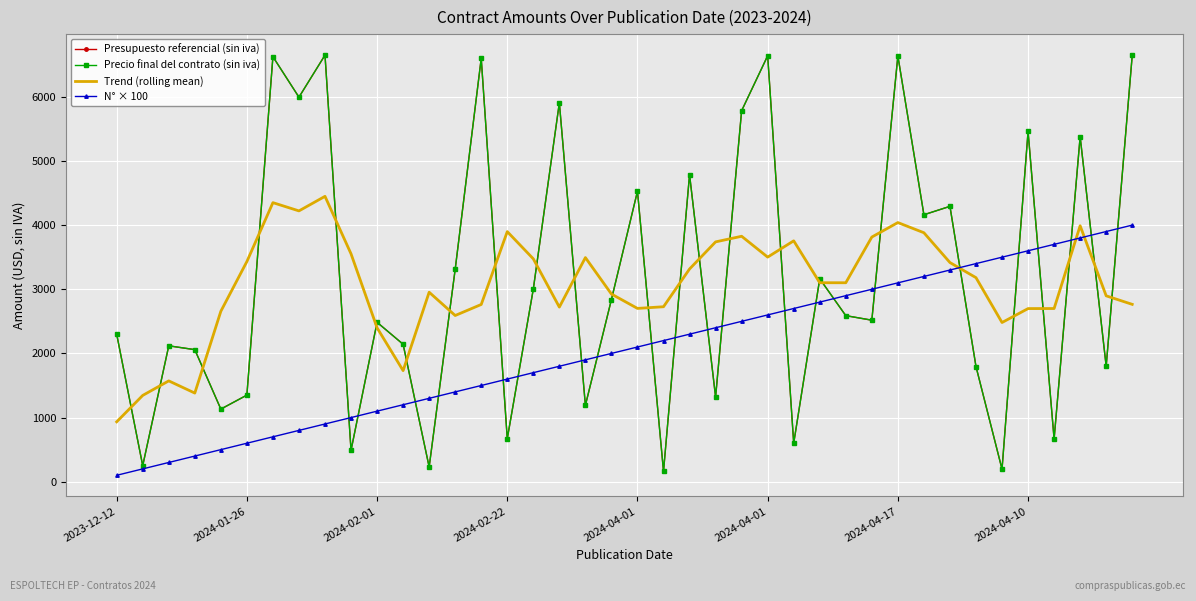

At which label does Trend (rolling mean) reach its peak?

8